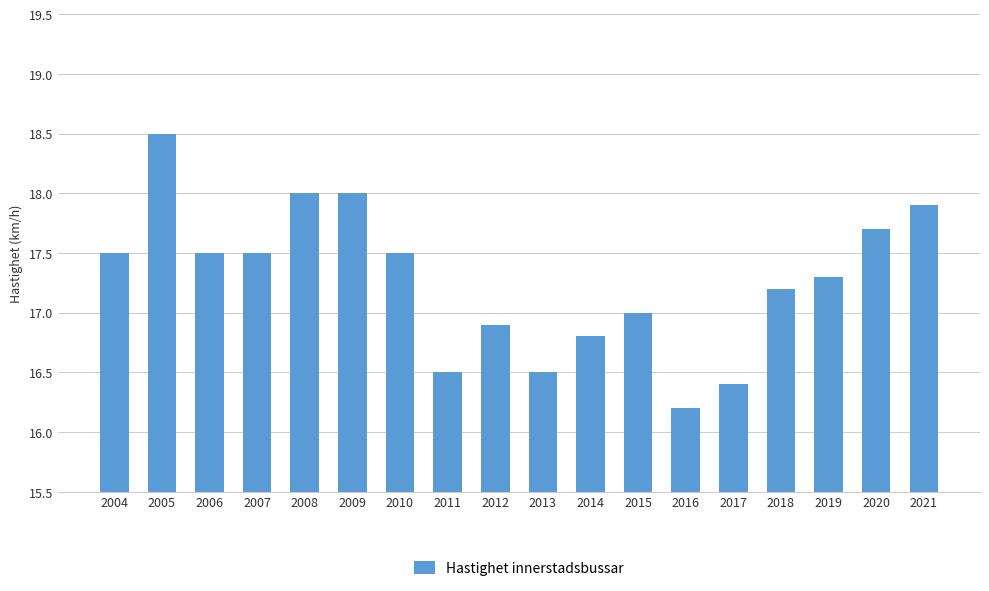

What value does the data have at 2009?

18.0